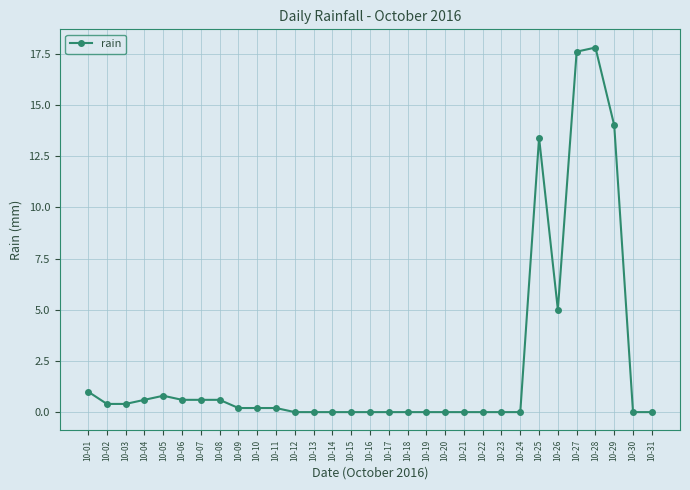

Reading left to right, what are all the values shown in this chart?

1.0	0.4	0.4	0.6	0.8	0.6	0.6	0.6	0.2	0.2	0.2	0.0	0.0	0.0	0.0	0.0	0.0	0.0	0.0	0.0	0.0	0.0	0.0	0.0	13.4	5.0	17.6	17.8	14.0	0.0	0.0